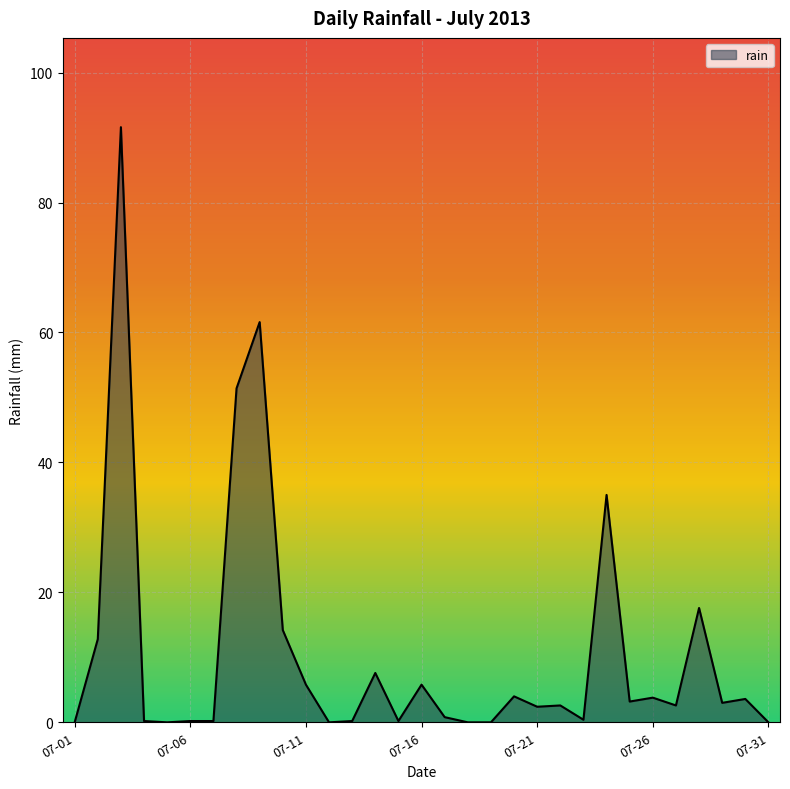

What is the greatest value displayed?

91.6